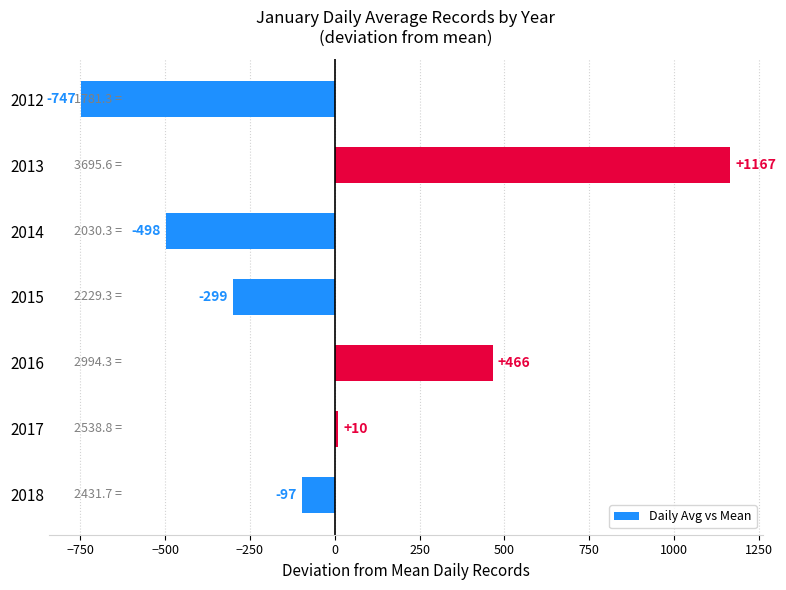

The value at 2013 is 1166.8. True or false?

True